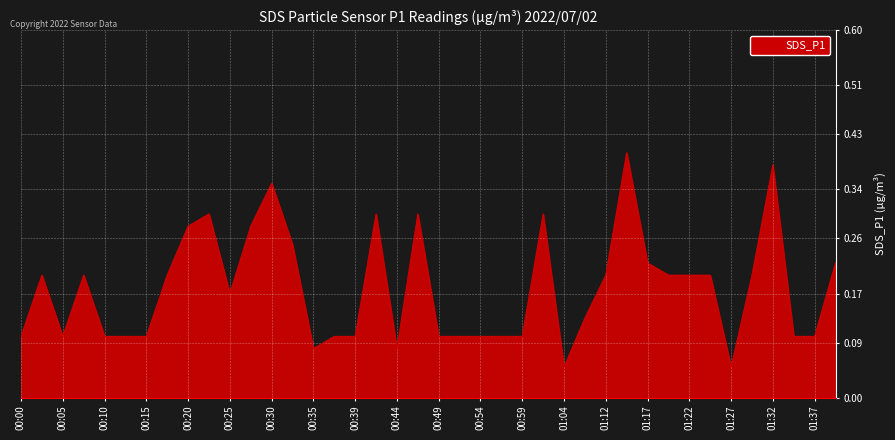

Does the chart display data point markers on the line(s)?

No